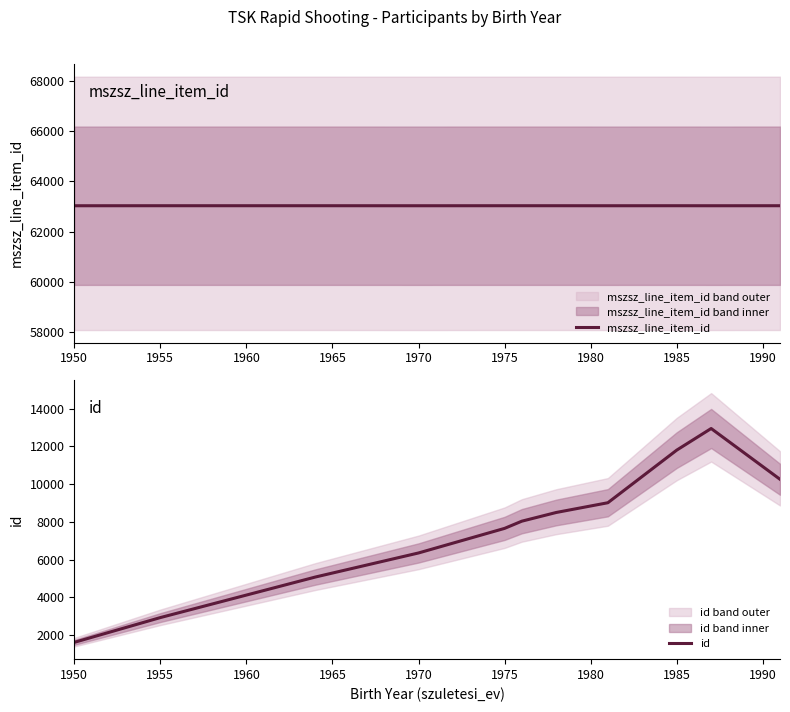

How many interior local peaks does the id series have?

1